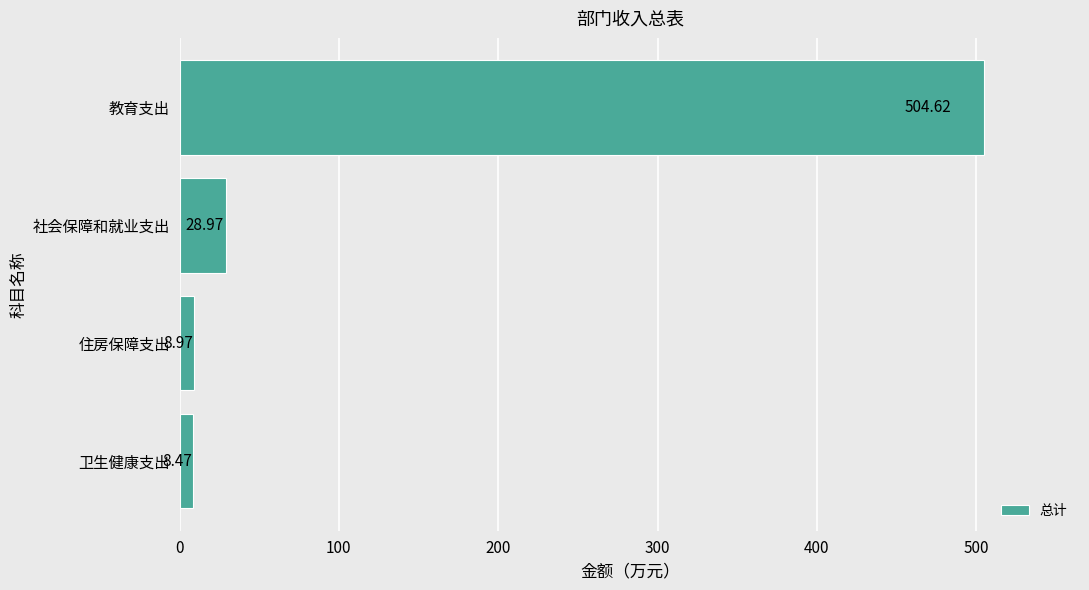

Which label corresponds to the smallest value in the chart?

卫生健康支出